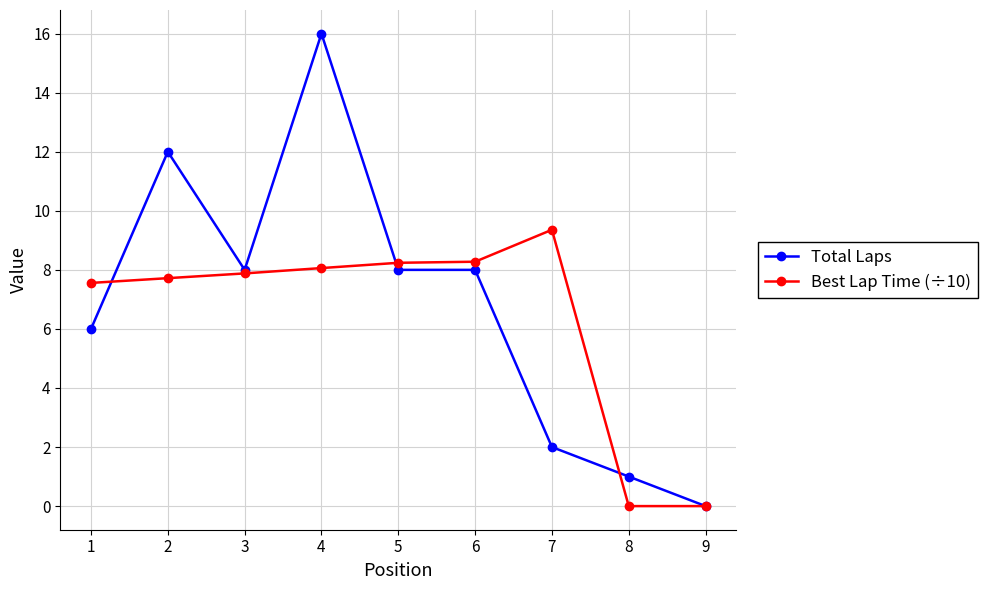

What is the spread (max minus min) of values at 8?

1.0